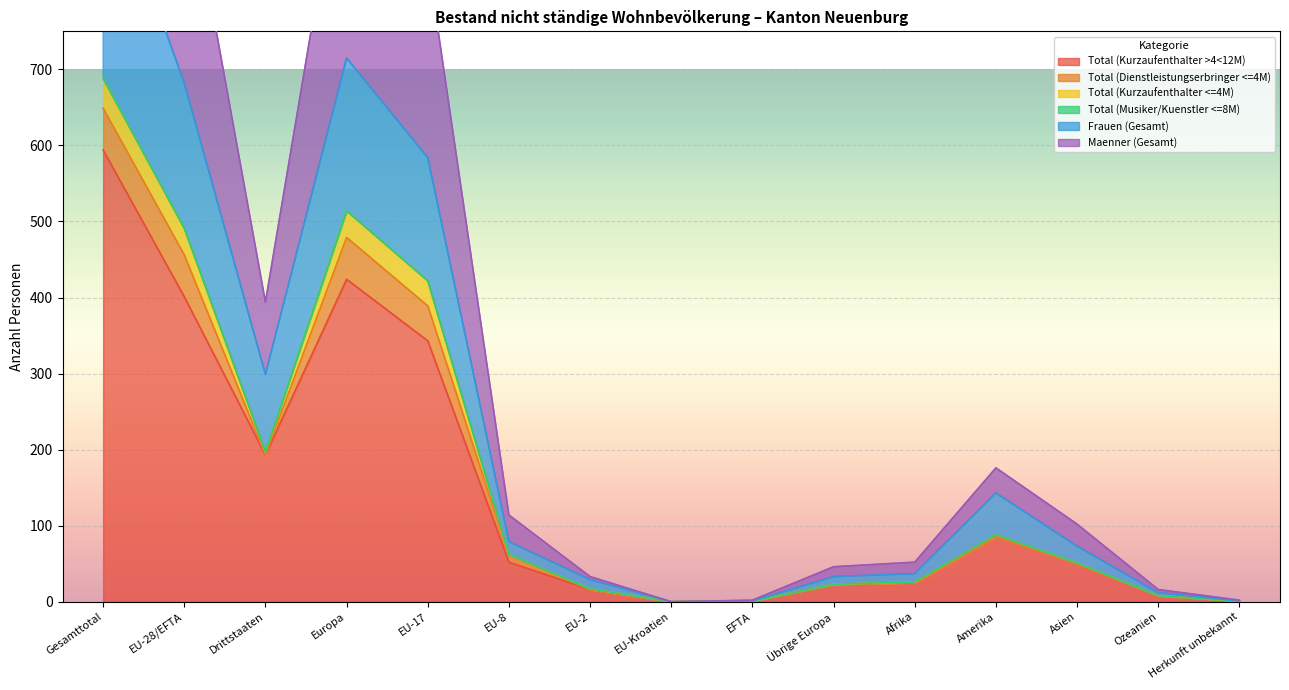

The value of Total (Kurzaufenthalter >4<12M) at Afrika is 25. True or false?

True